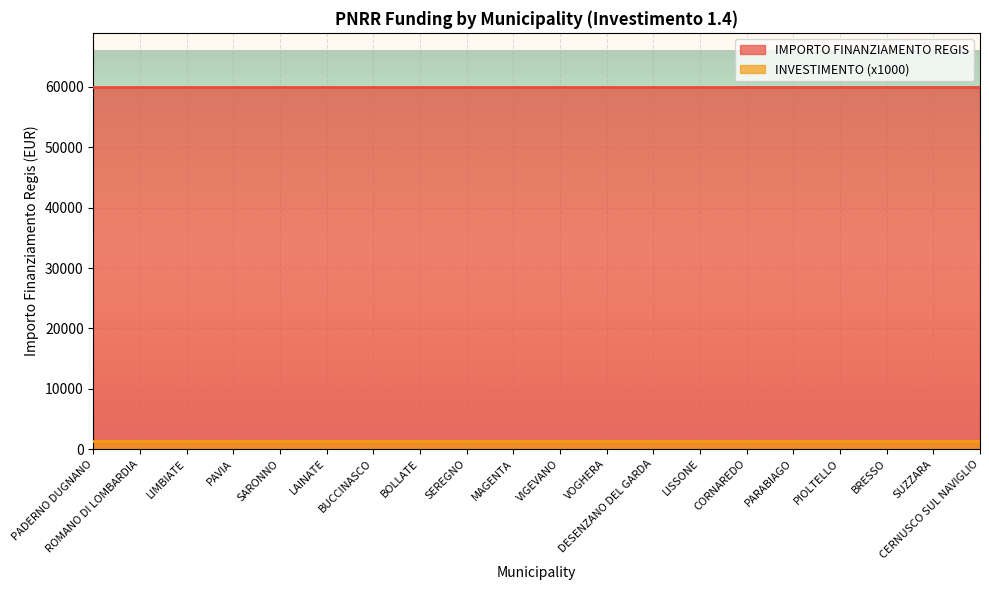

At how many categories does at least one series exceed 1729?

20